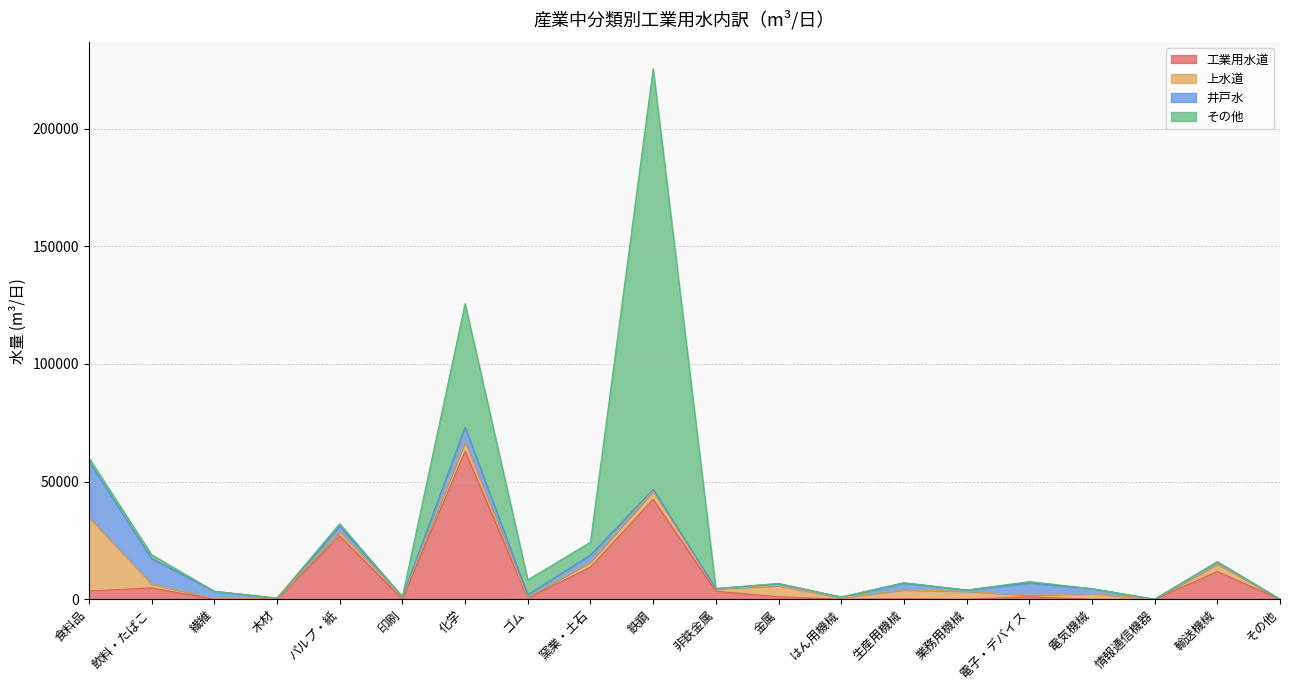

Reading left to right, extract all data points from this chart.

工業用水道: 食料品=3531	飲料・たばこ=4831	繊維=2	木材=80	パルプ・紙=26883	印刷=3	化学=62921	ゴム=540	窯業・土石=13648	鉄鋼=42471	非鉄金属=3419	金属=1063	はん用機械=18	生産用機械=164	業務用機械=10	電子・デバイス=1052	電気機械=5	情報通信機器=0	輸送機械=11786	その他=0
上水道: 食料品=31317	飲料・たばこ=1695	繊維=366	木材=105	パルプ・紙=1864	印刷=860	化学=4069	ゴム=285	窯業・土石=2254	鉄鋼=3593	非鉄金属=1099	金属=4737	はん用機械=766	生産用機械=3827	業務用機械=3390	電子・デバイス=686	電気機械=2485	情報通信機器=25	輸送機械=3241	その他=45
井戸水: 食料品=23665	飲料・たばこ=10827	繊維=3040	木材=309	パルプ・紙=2404	印刷=240	化学=6128	ゴム=1147	窯業・土石=2932	鉄鋼=640	非鉄金属=62	金属=850	はん用機械=173	生産用機械=2948	業務用機械=536	電子・デバイス=5197	電気機械=2026	情報通信機器=8	輸送機械=922	その他=1
その他: 食料品=1612	飲料・たばこ=1607	繊維=0	木材=0	パルプ・紙=963	印刷=12	化学=52540	ゴム=6299	窯業・土石=5443	鉄鋼=178782	非鉄金属=0	金属=91	はん用機械=0	生産用機械=143	業務用機械=0	電子・デバイス=602	電気機械=2	情報通信機器=18	輸送機械=3	その他=0